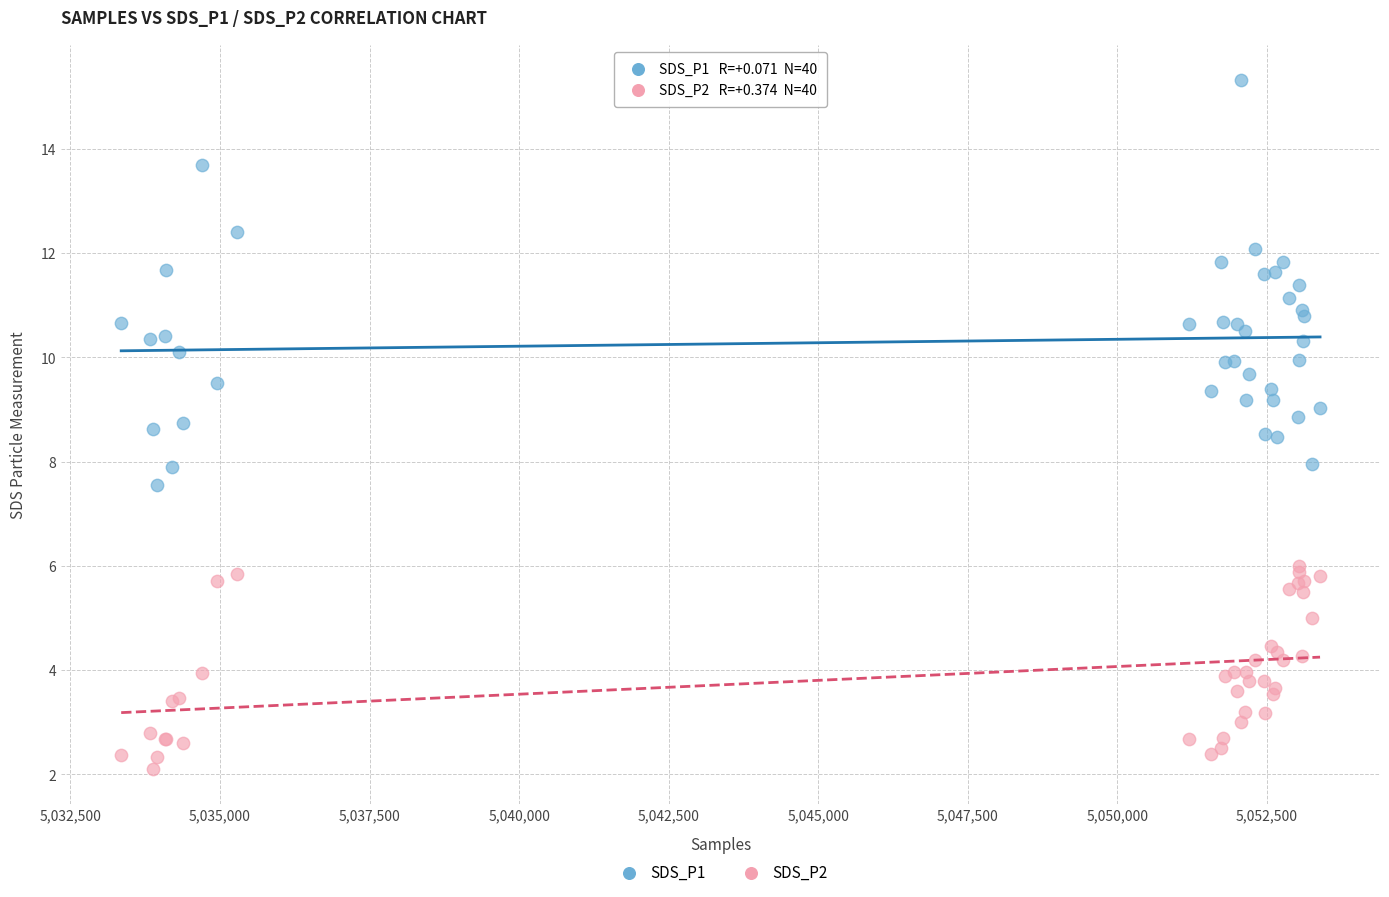

Which series contains the highest Y value?

SDS_P1